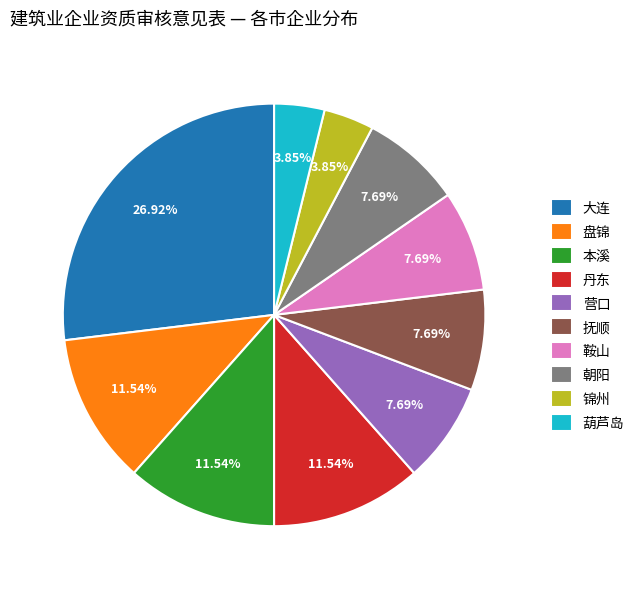

Approximately how many times larger is the value at 葫芦岛 compared to 本溪?

0.3